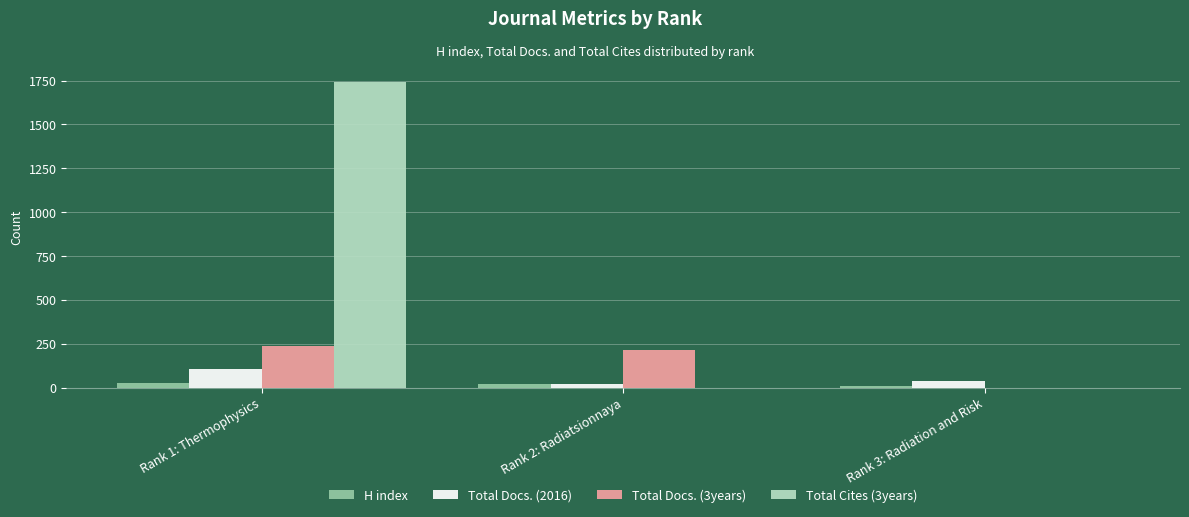

What is the sum of the Total Docs. (2016) values at Rank 3: Radiation and Risk and Rank 2: Radiatsionnaya?

62